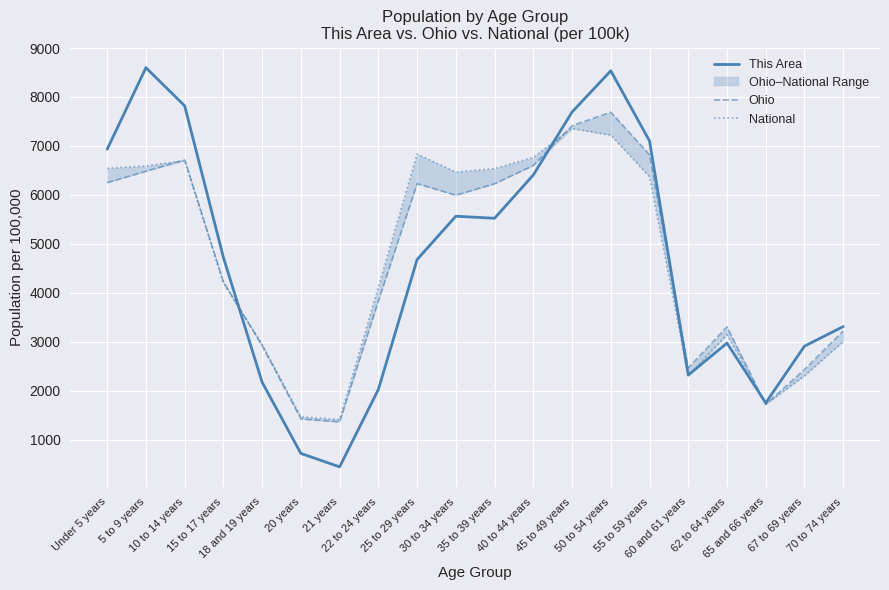

What is the label of the 3rd point from the left?

10 to 14 years